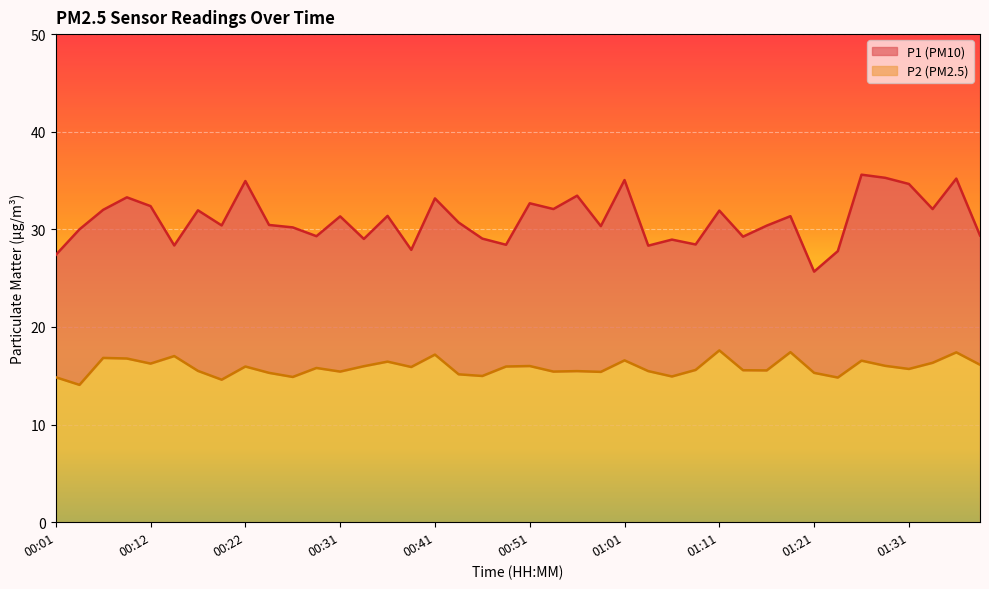

How many interior local peaks does the P1 series have?

14